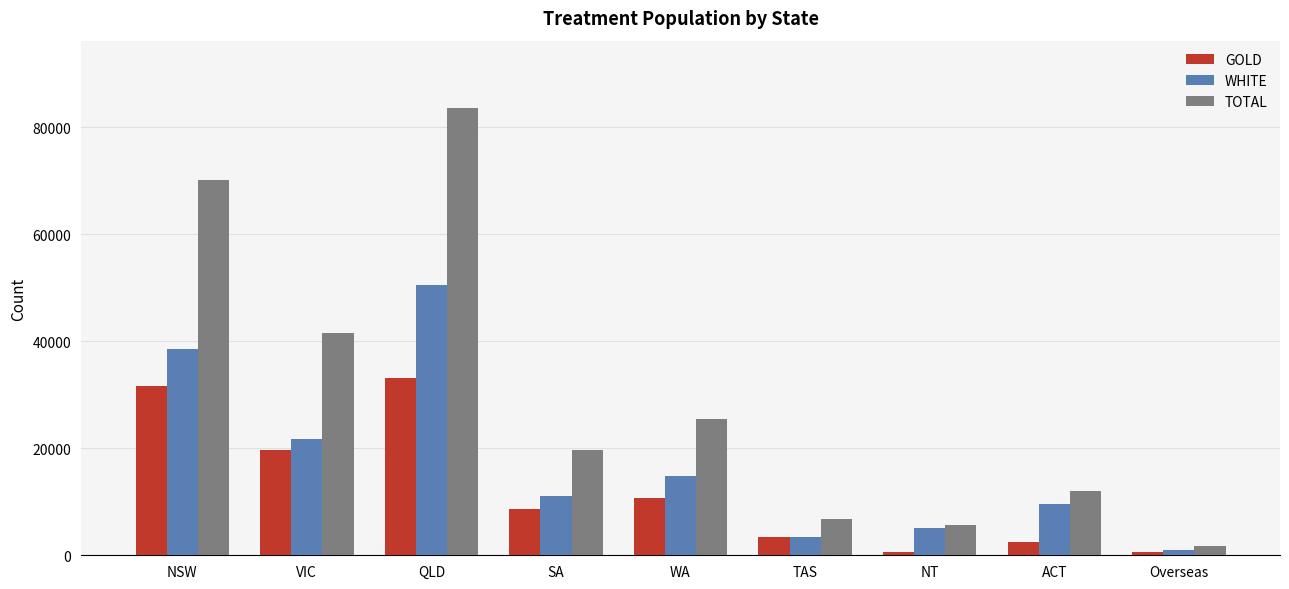

What position from the right is Overseas?

1